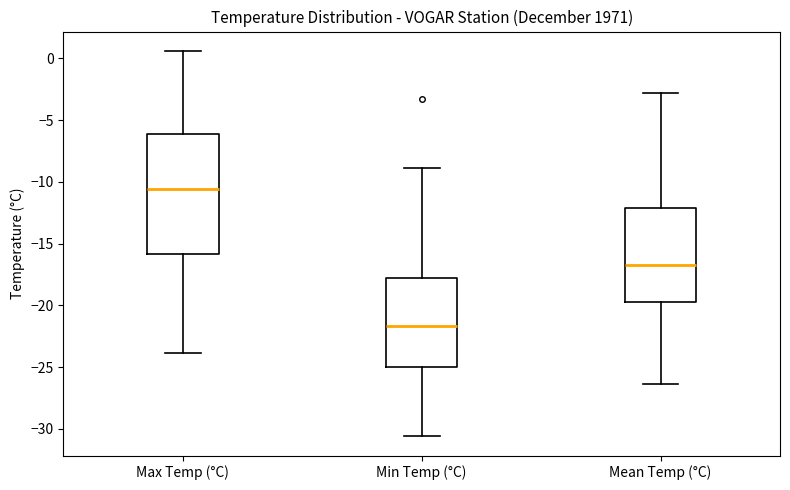

Where is the upper edge of the box for Max Temp (°C) on the y-axis? The values are not printed on the chart, so give them approximately, as read against the axis.

-6.0